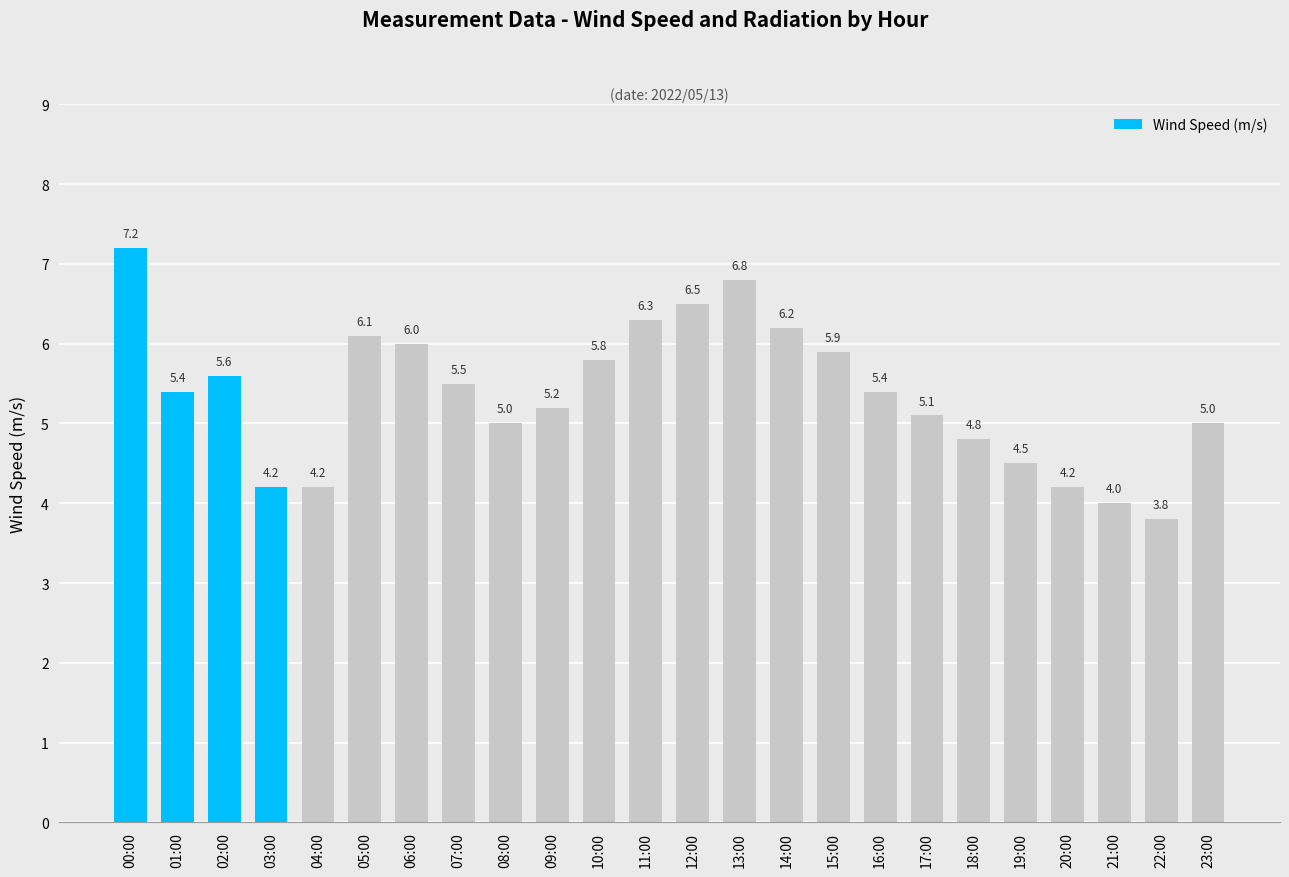

Reading left to right, transcribe all the data shown in this chart.

00:00=7.2	01:00=5.4	02:00=5.6	03:00=4.2	04:00=4.2	05:00=6.1	06:00=6.0	07:00=5.5	08:00=5.0	09:00=5.2	10:00=5.8	11:00=6.3	12:00=6.5	13:00=6.8	14:00=6.2	15:00=5.9	16:00=5.4	17:00=5.1	18:00=4.8	19:00=4.5	20:00=4.2	21:00=4.0	22:00=3.8	23:00=5.0